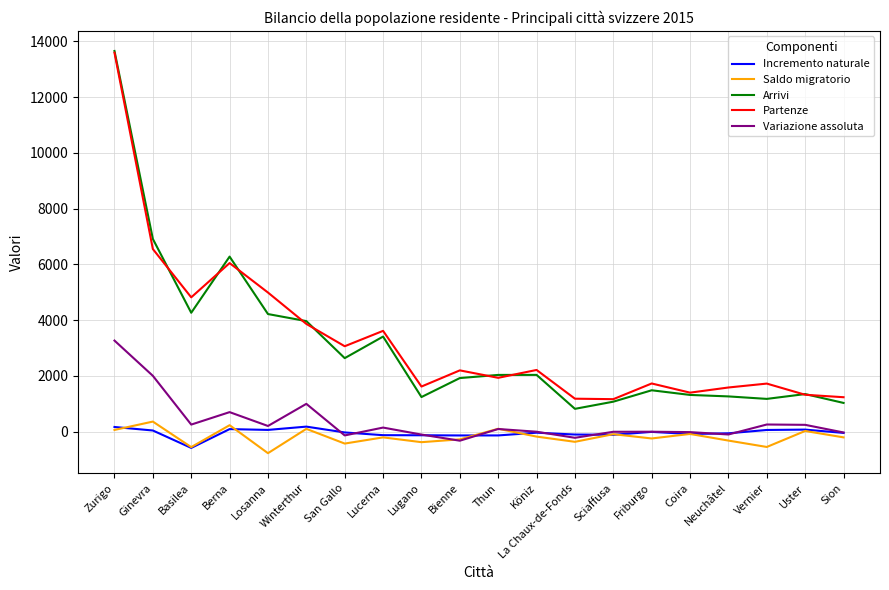

What is the difference between the Partenze values at Vernier and Köniz?

489